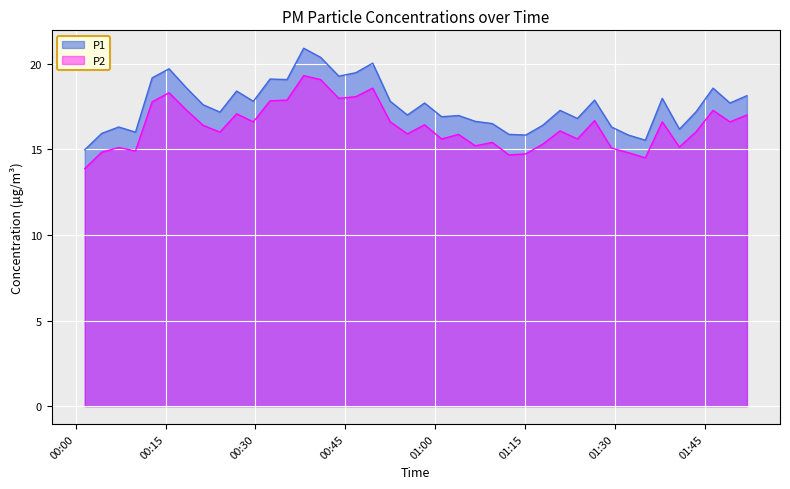

Which series has the largest total across all categories?

P1